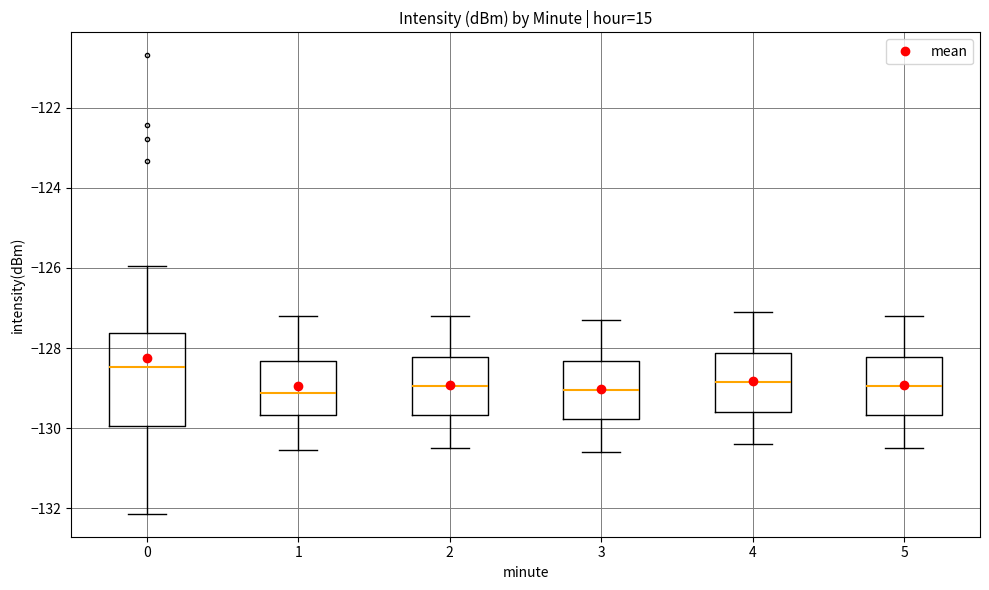

Reading left to right, read every box against the y-axis: the position of its median line, the range the box covers, and the ends of its whiskers. The values are not printed on the chart, so give them approximately, as read against the axis.

0: median -128.4, box -130.0 to -127.6, whiskers -132.2 to -126.0
1: median -129.2, box -129.6 to -128.4, whiskers -130.6 to -127.2
2: median -129.0, box -129.6 to -128.2, whiskers -130.4 to -127.2
3: median -129.0, box -129.8 to -128.4, whiskers -130.6 to -127.2
4: median -128.8, box -129.6 to -128.2, whiskers -130.4 to -127.0
5: median -129.0, box -129.6 to -128.2, whiskers -130.4 to -127.2